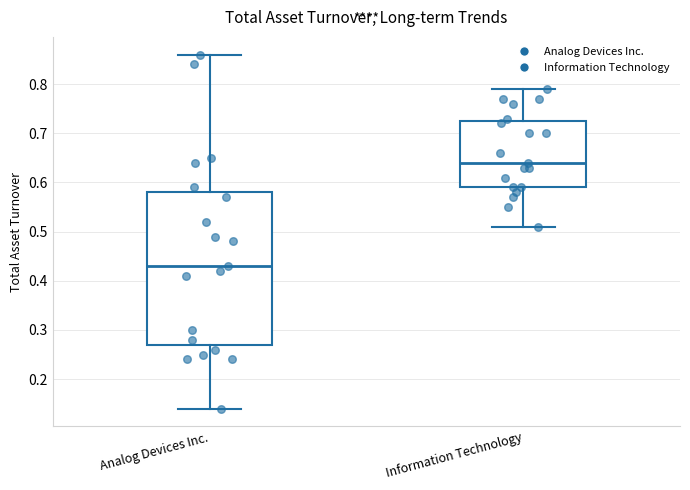

Where does the upper whisker of the box for Analog Devices Inc. end on the y-axis? The values are not printed on the chart, so give them approximately, as read against the axis.

0.86